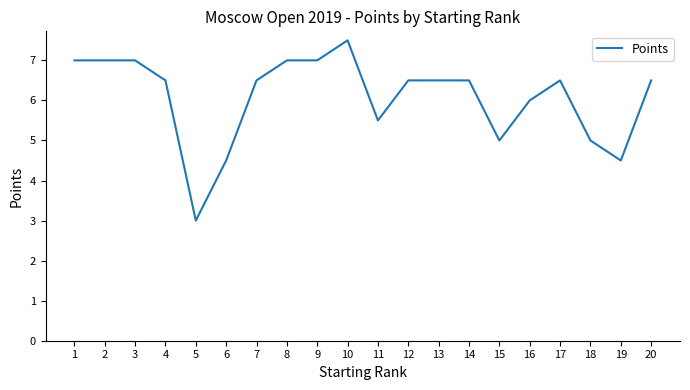

Approximately how many times larger is the value at 10 compared to 13?

1.2